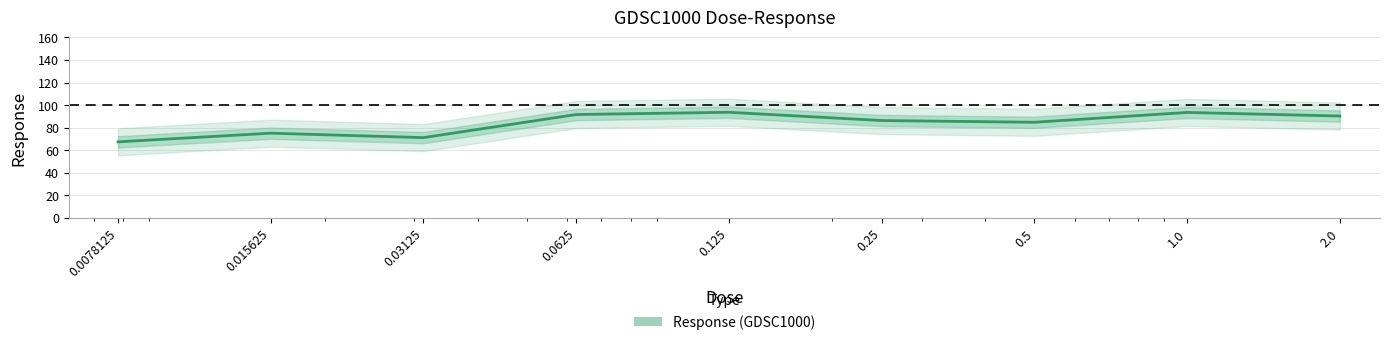

Count the number of data series in this chart.

1